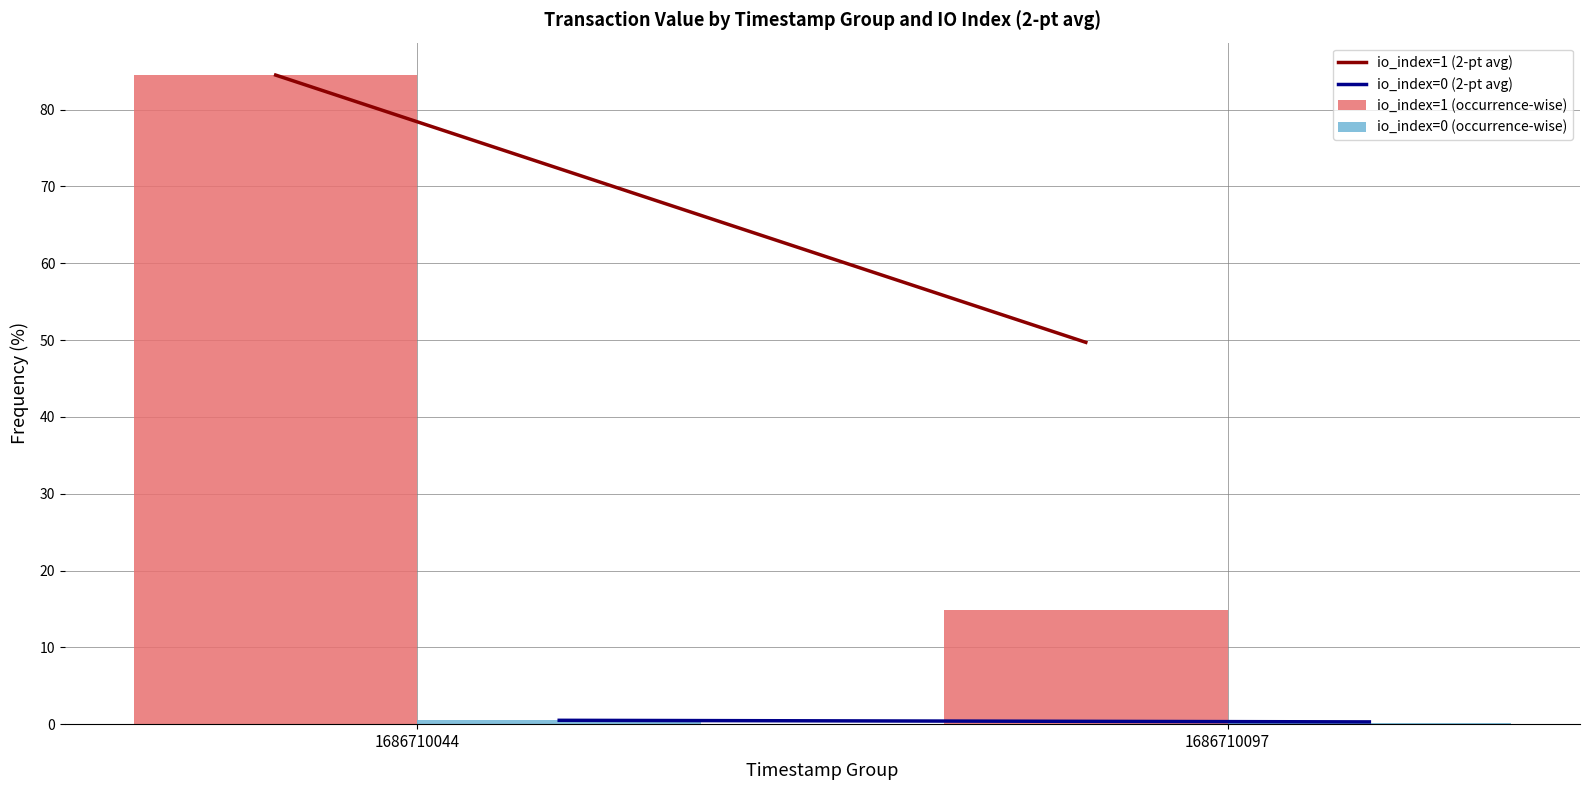

What is the spread (max minus min) of values at 1686710097?

14.8